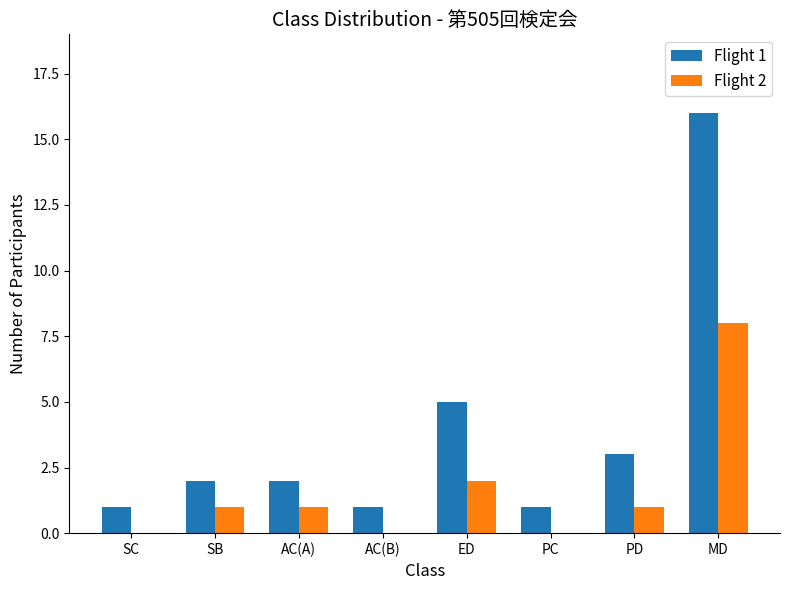

Which series has the largest total across all categories?

Flight 1